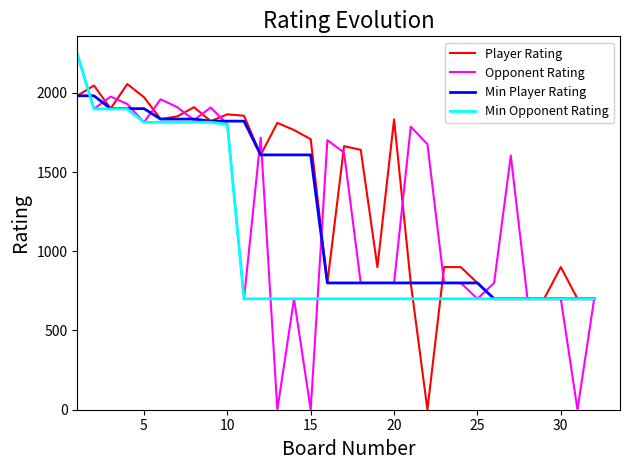

Which series has the largest total across all categories?

Player Rating